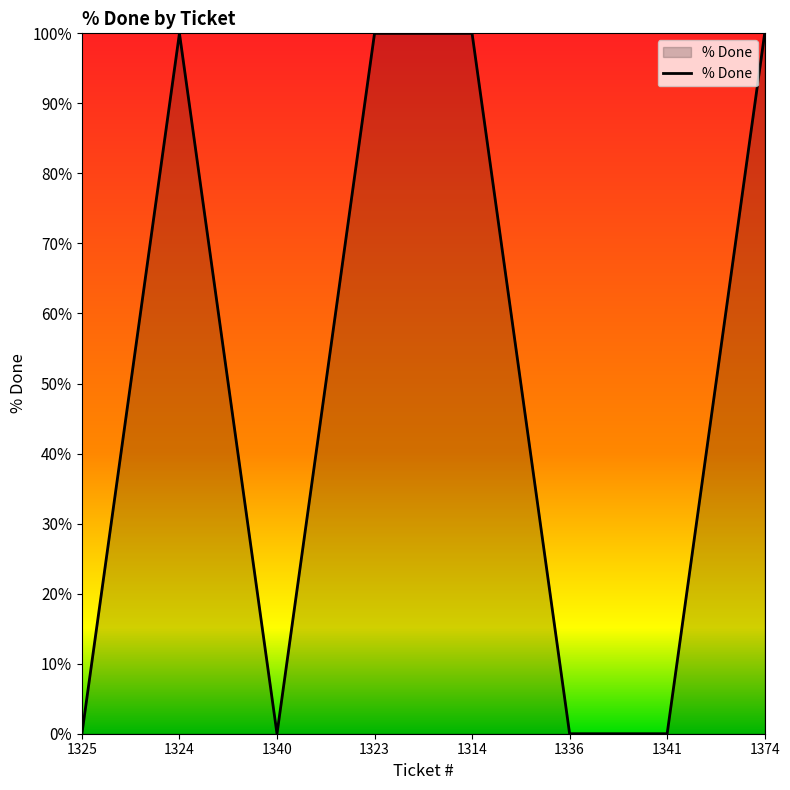

Does the chart have visible grid lines?

No